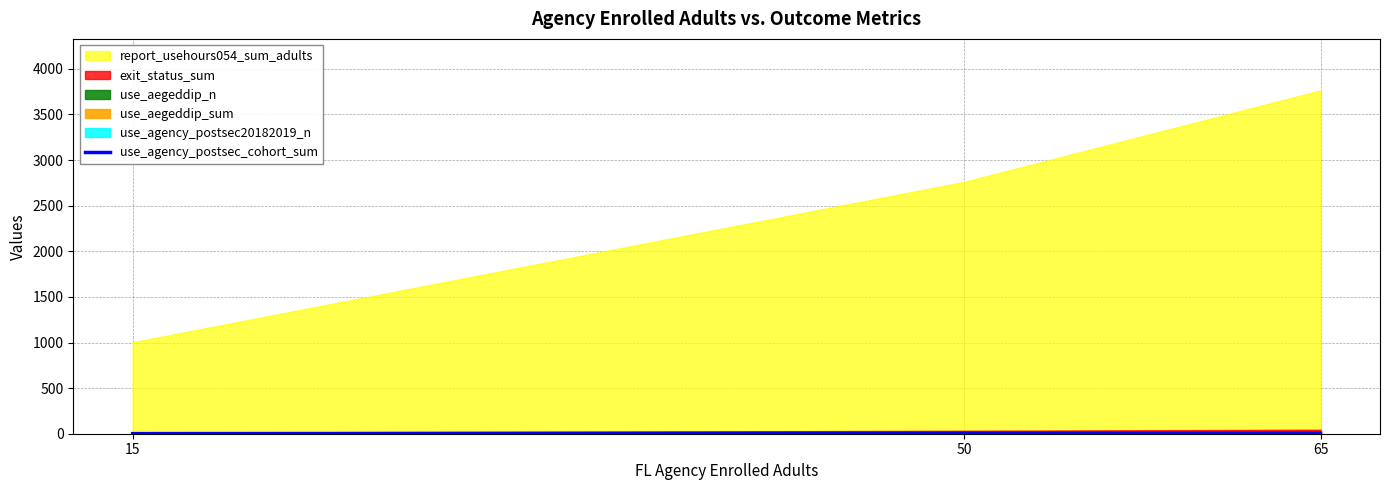

Count the values in the range 1 to 6.

3